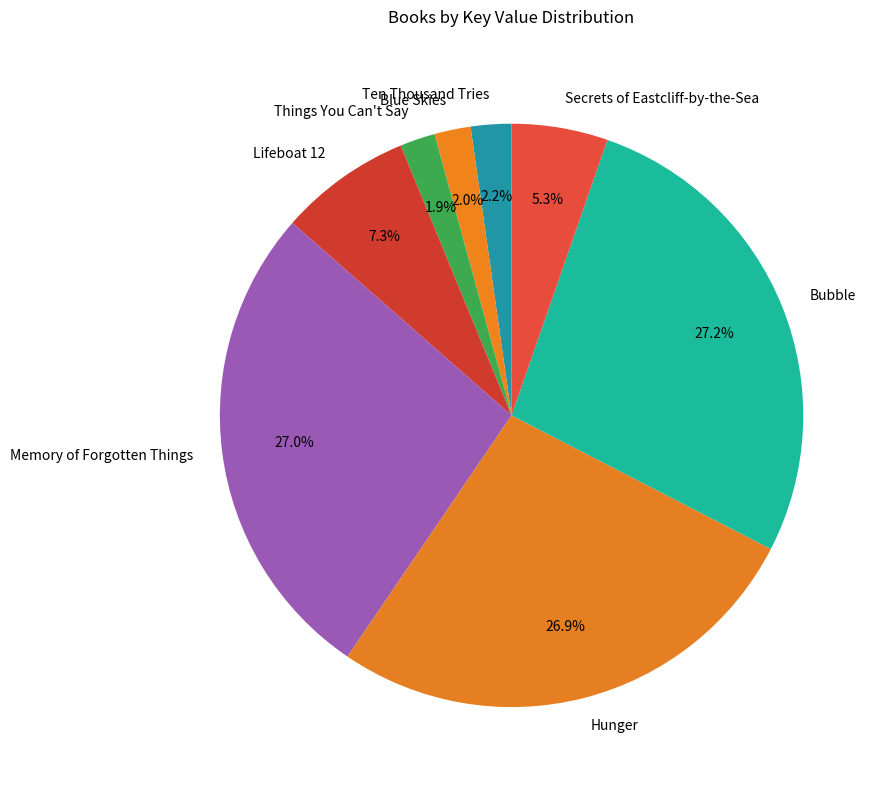

Count the number of slices in the pie.

8